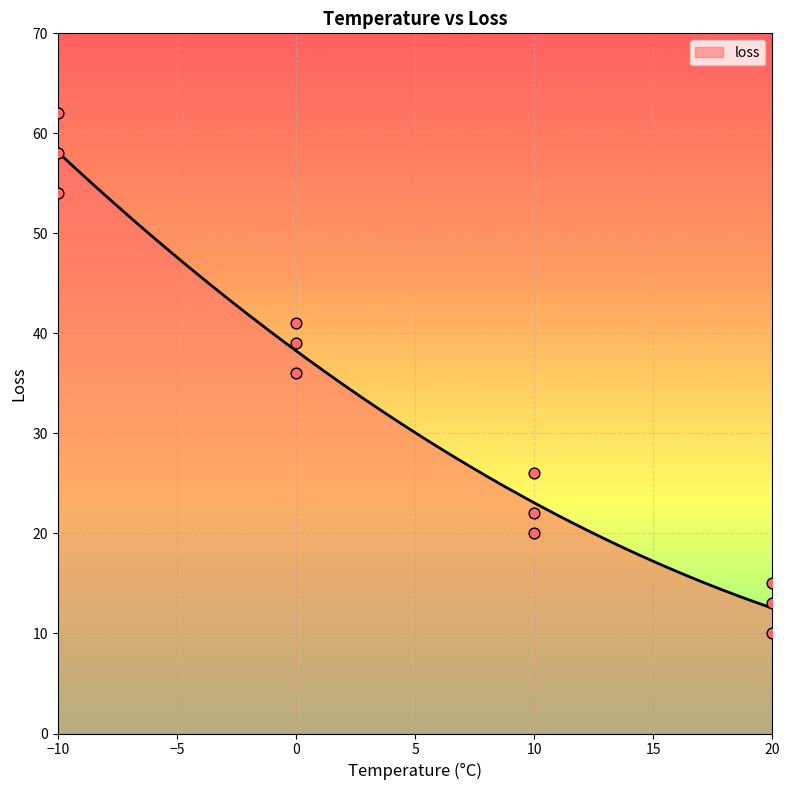

What is the highest value of the loss series?

58.1